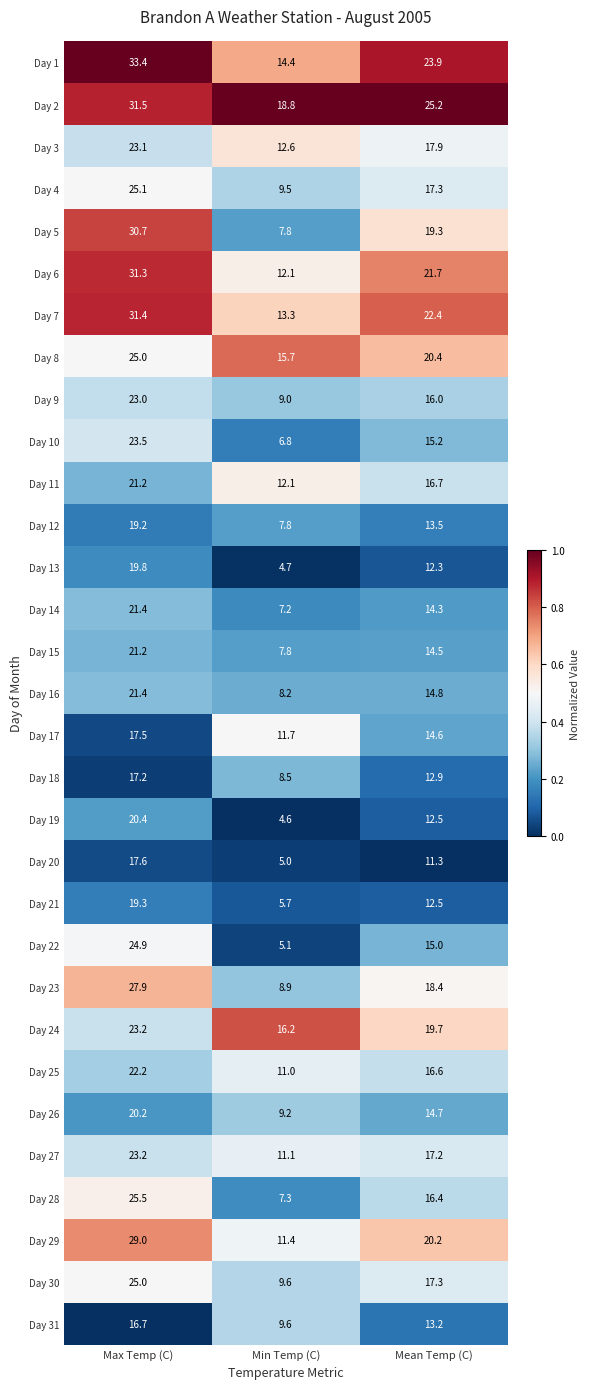

What is the total value across all series at Max Temp (C)?

732.0